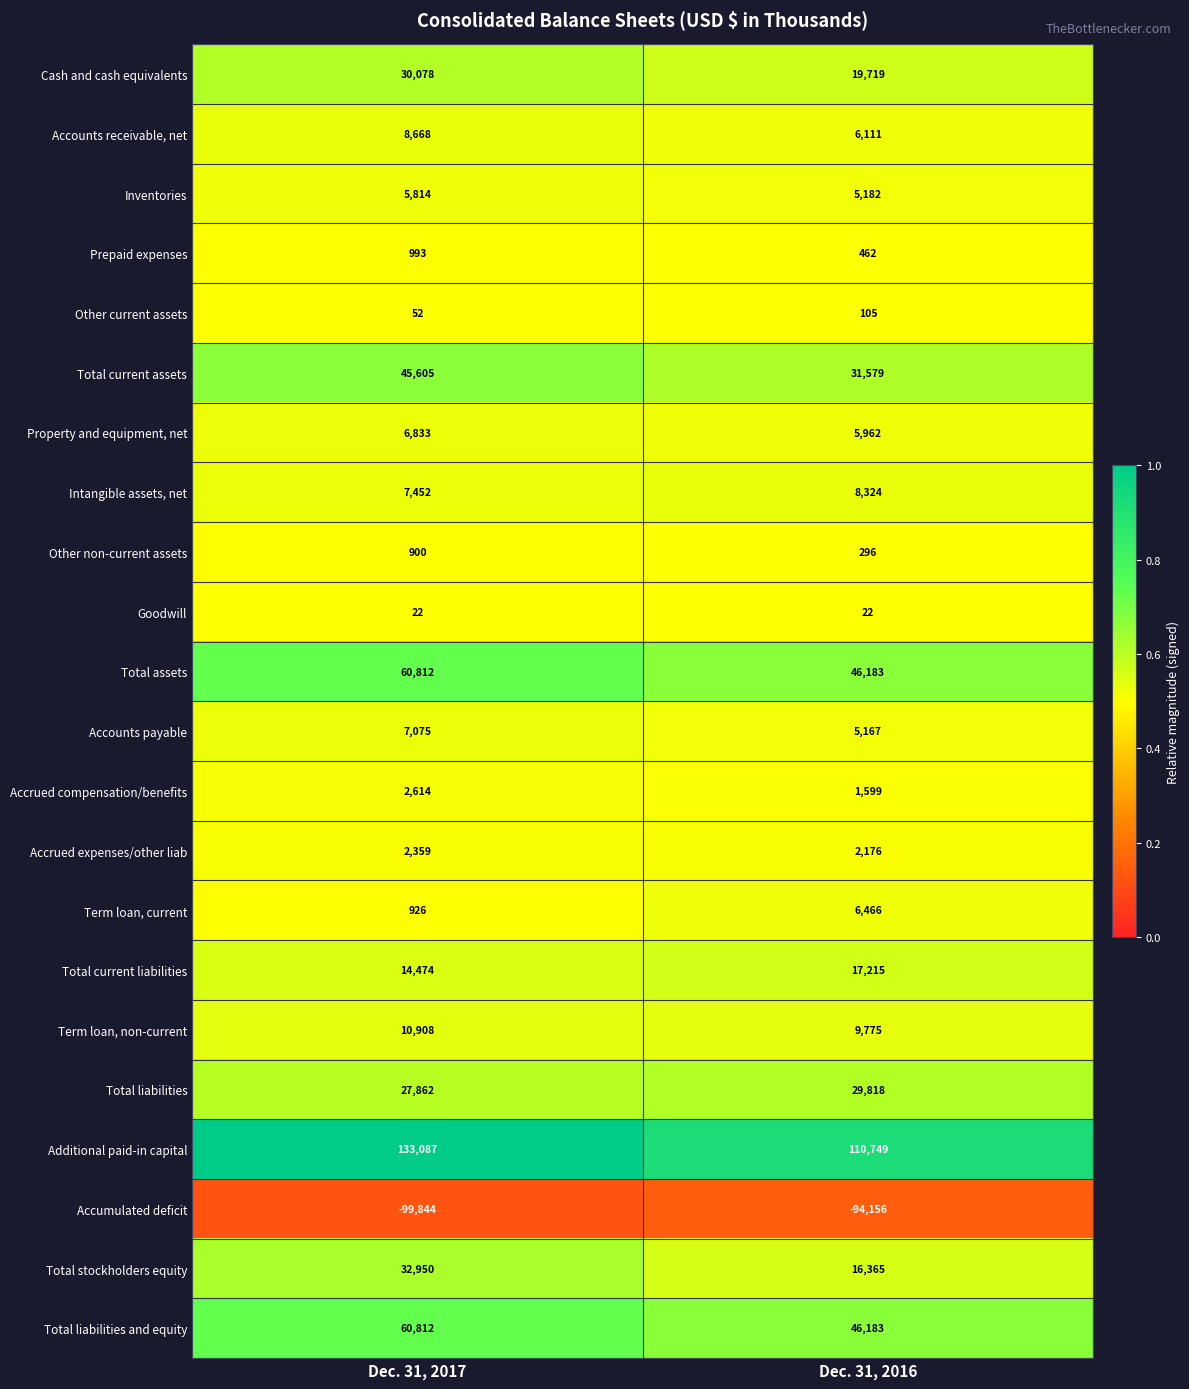

The Term loan, non-current series shows 9775 at Dec. 31, 2016. True or false?

True